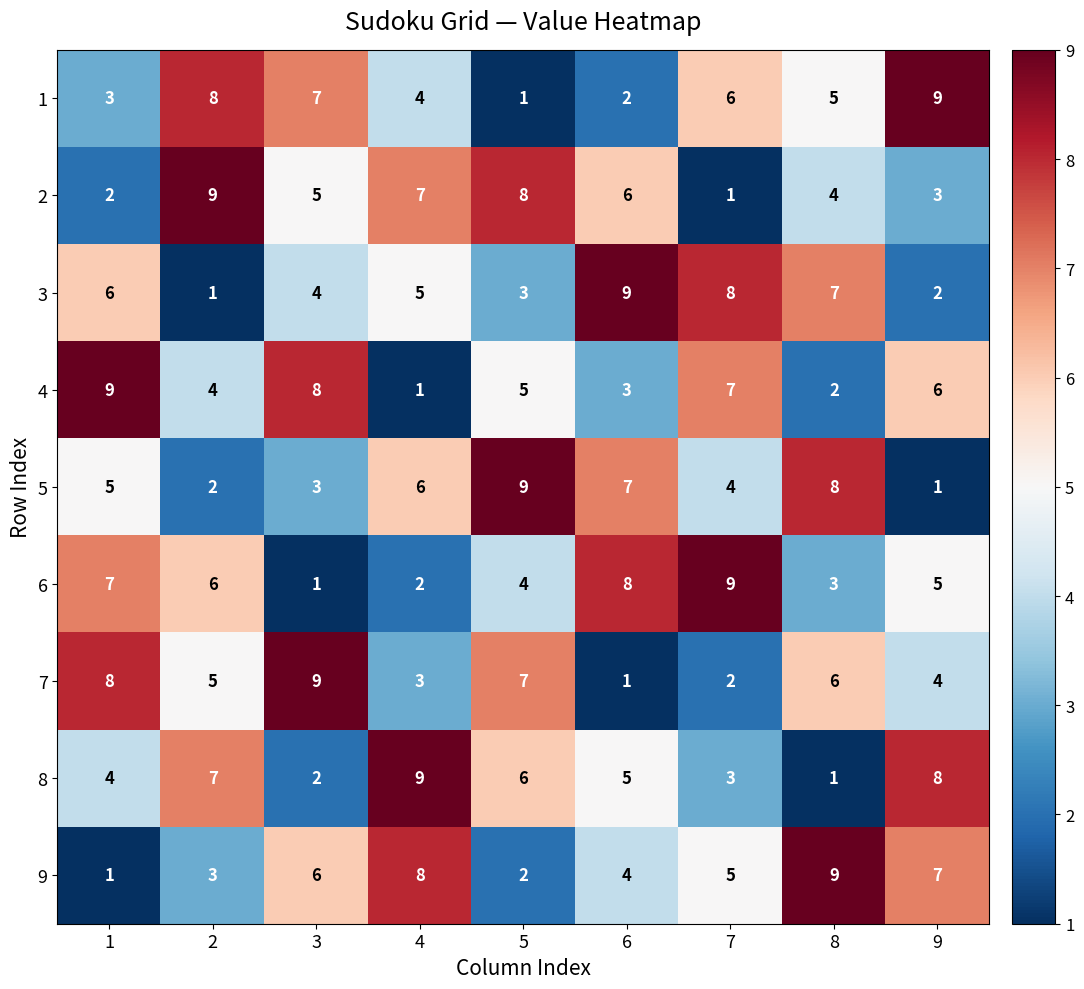

Is the value of 9 at 5 greater than the value of 5 at 1?

No